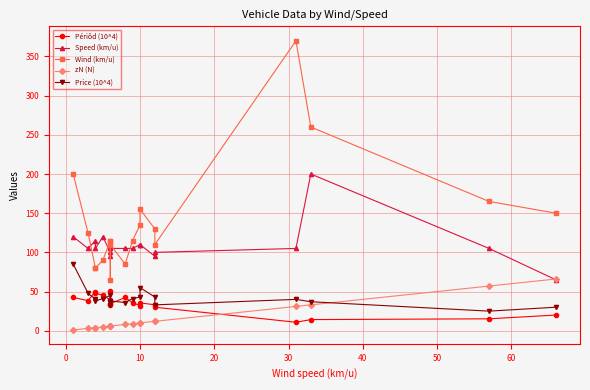

The Wind (km/u) series shows 29.3 at 70. True or false?

False